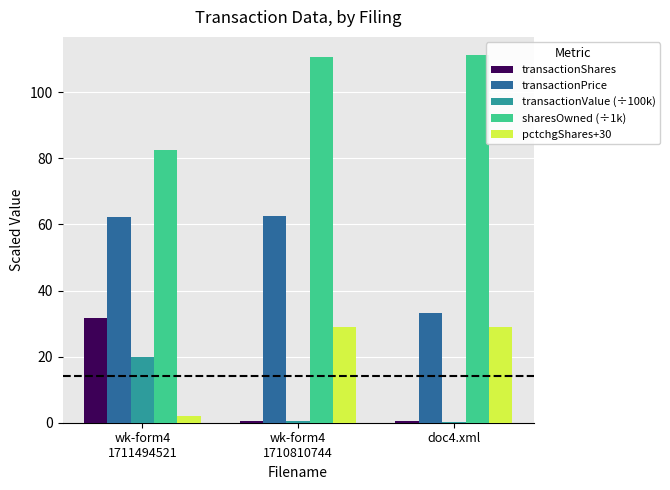

What is the sum of all sharesOwned (÷1k) values?

304.3